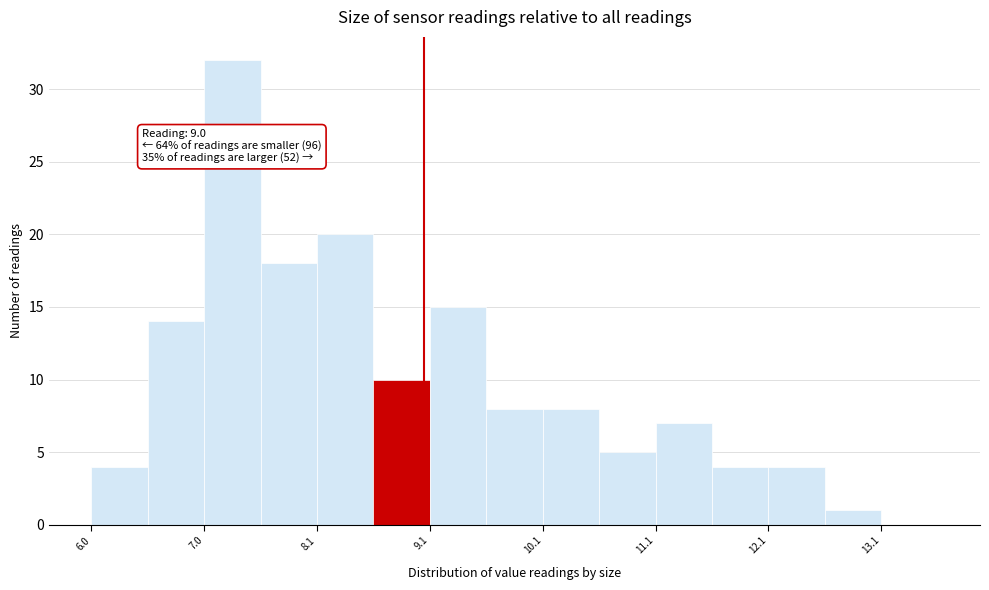

Which range on the x-axis has the tallest bar?

7.05 to 7.55